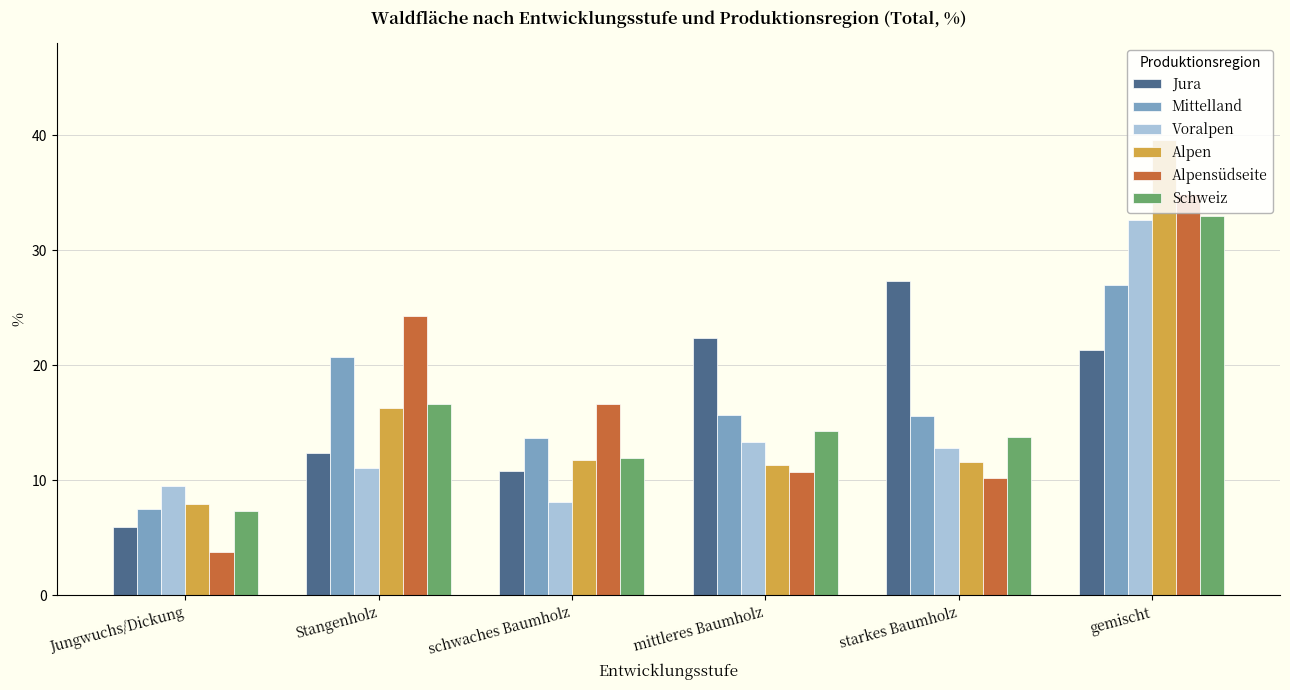

List the labels in order of Voralpen value, largest first.

gemischt, mittleres Baumholz, starkes Baumholz, Stangenholz, Jungwuchs/Dickung, schwaches Baumholz